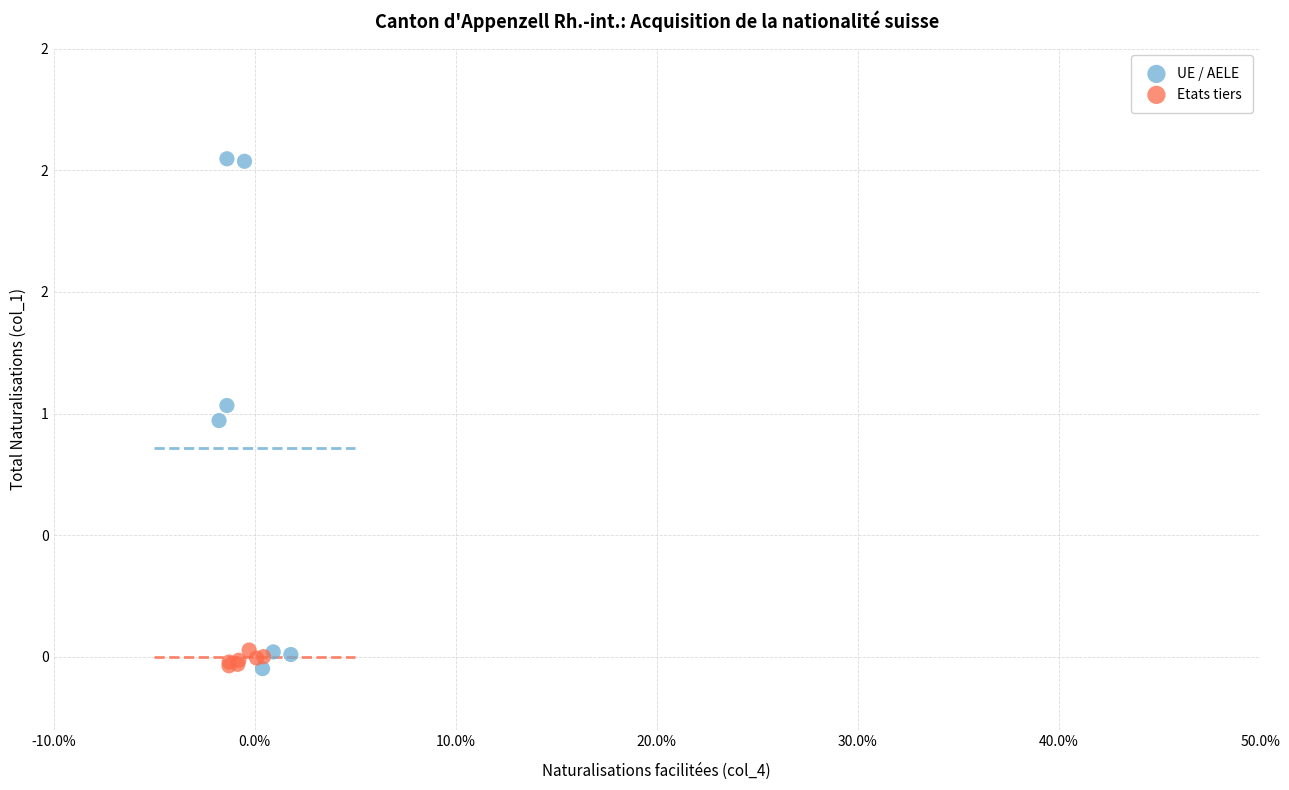

Which series has the largest Y range (max minus min)?

UE / AELE